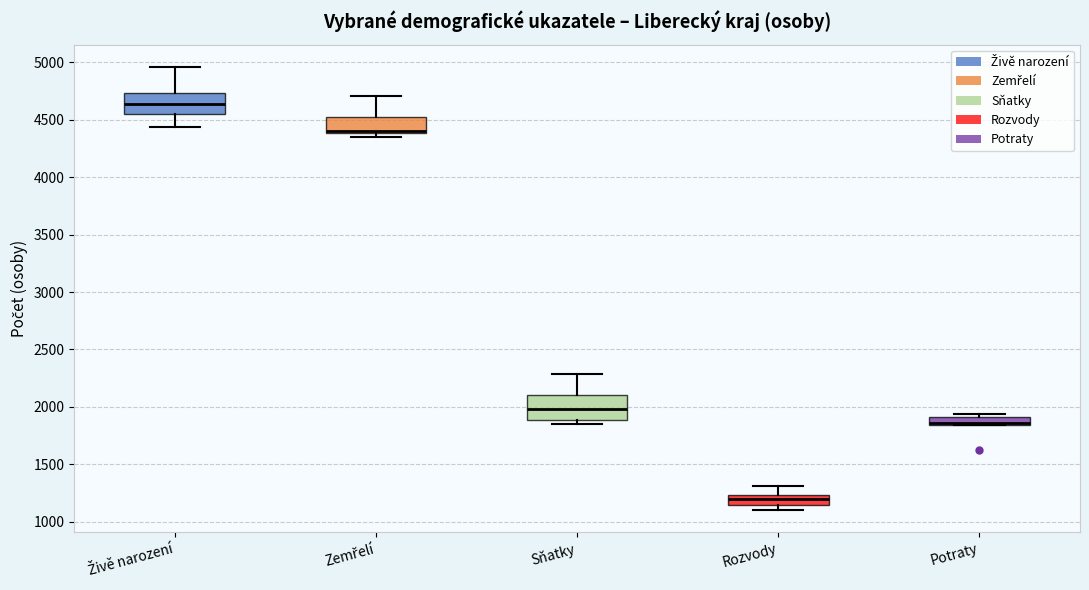

Which box has the highest median line?

Živě narození